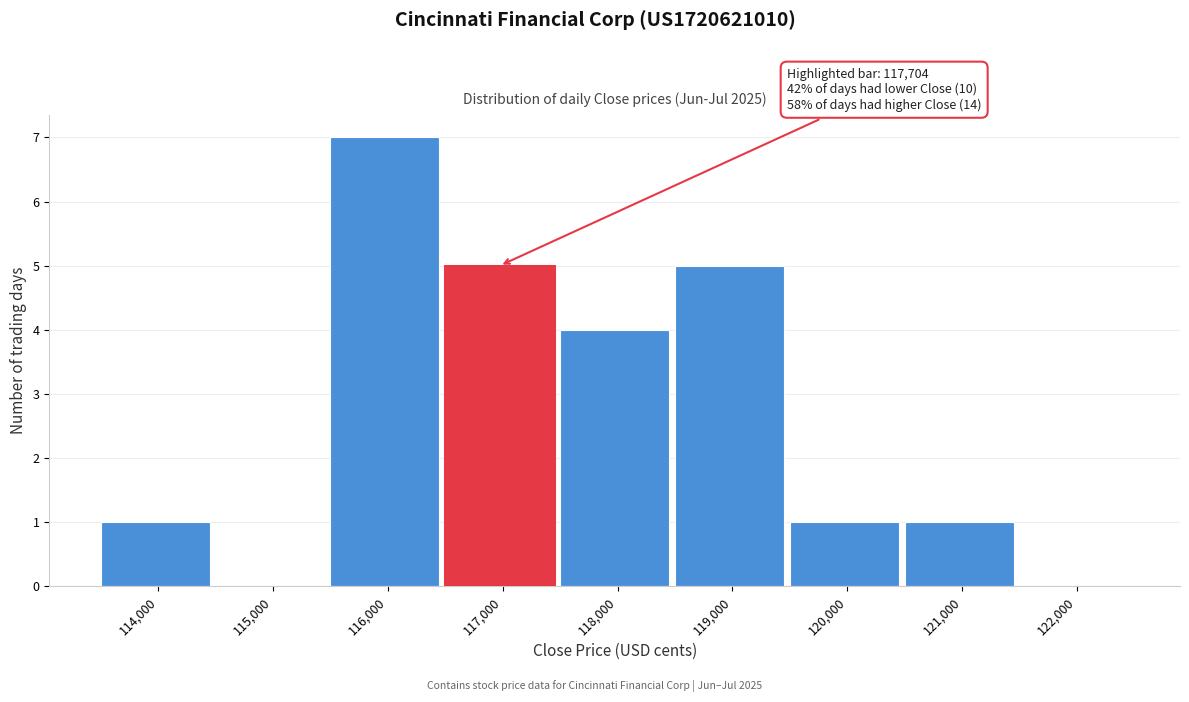

Reading right to left, what are all the values shown in this chart?

122,000=0	121,000=1	120,000=1	119,000=5	118,000=4	117,000=5	116,000=7	115,000=0	114,000=1